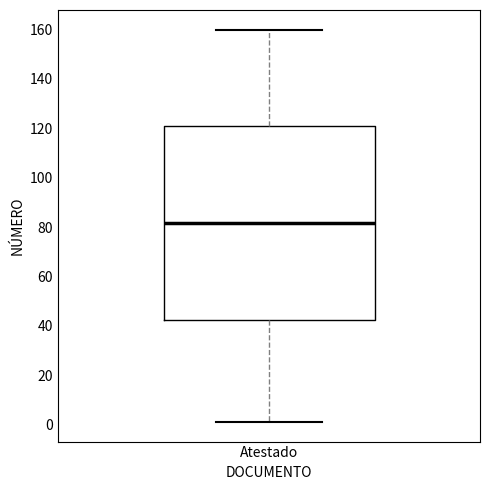

Transcribe this box plot: give where the median line is, the range the box spans, and where the two whiskers end, as read against the y-axis. The values are not printed on the chart, so give them approximately, as read against the axis.

median 82, box 42 to 120, whiskers 2 to 160